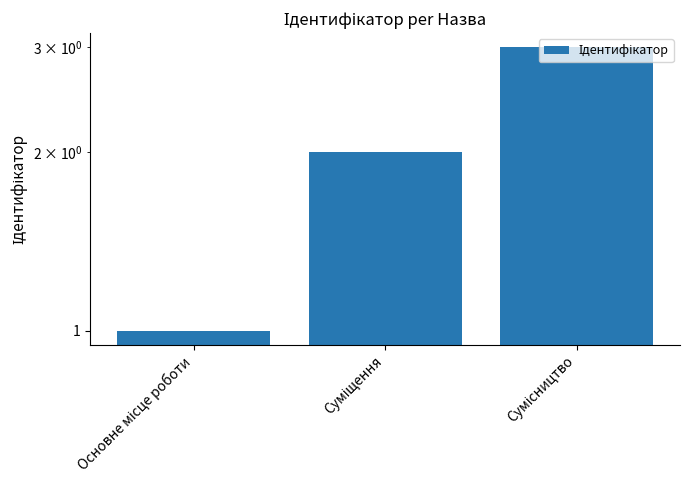

The chart shows a value of 3 at Суміщення. True or false?

False